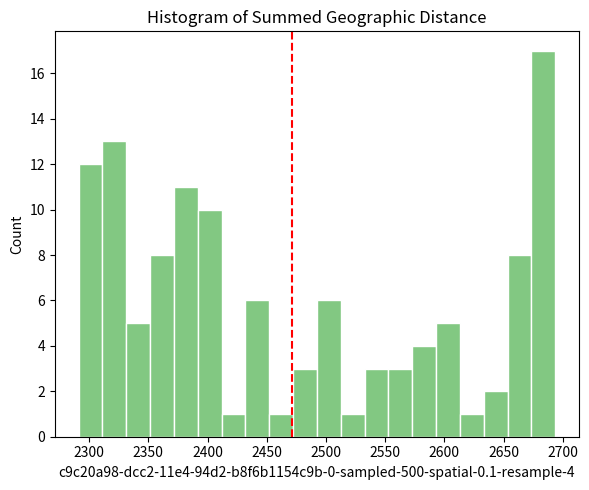

Which range on the x-axis has the tallest bar?

2675 to 2695